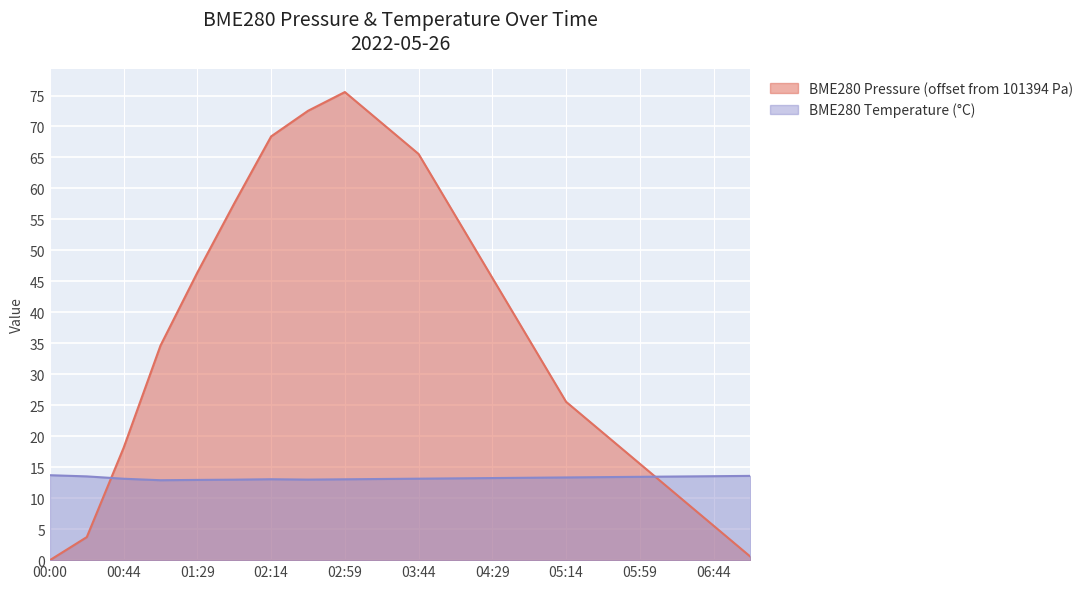

How many lines are shown in the chart?

2